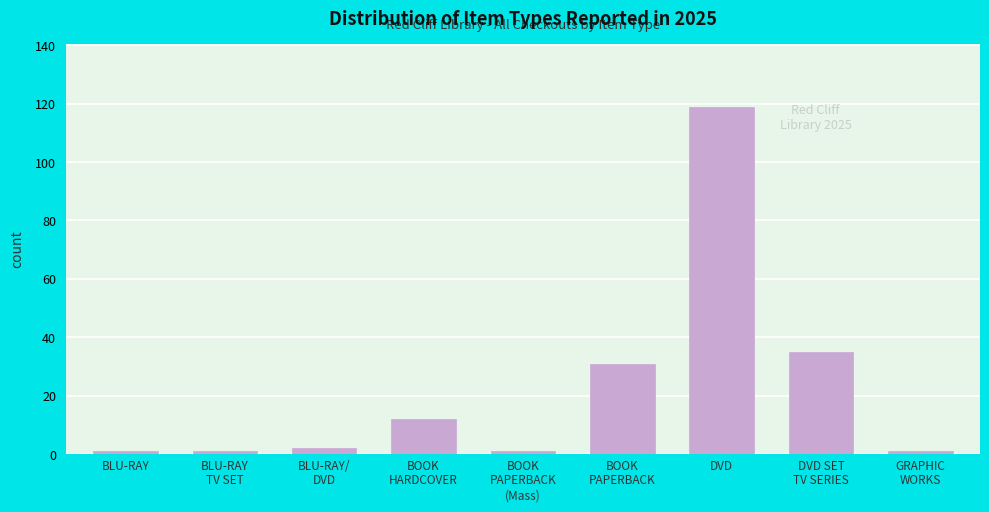

Reading left to right, transcribe all the data shown in this chart.

1	1	2	12	1	31	119	35	1